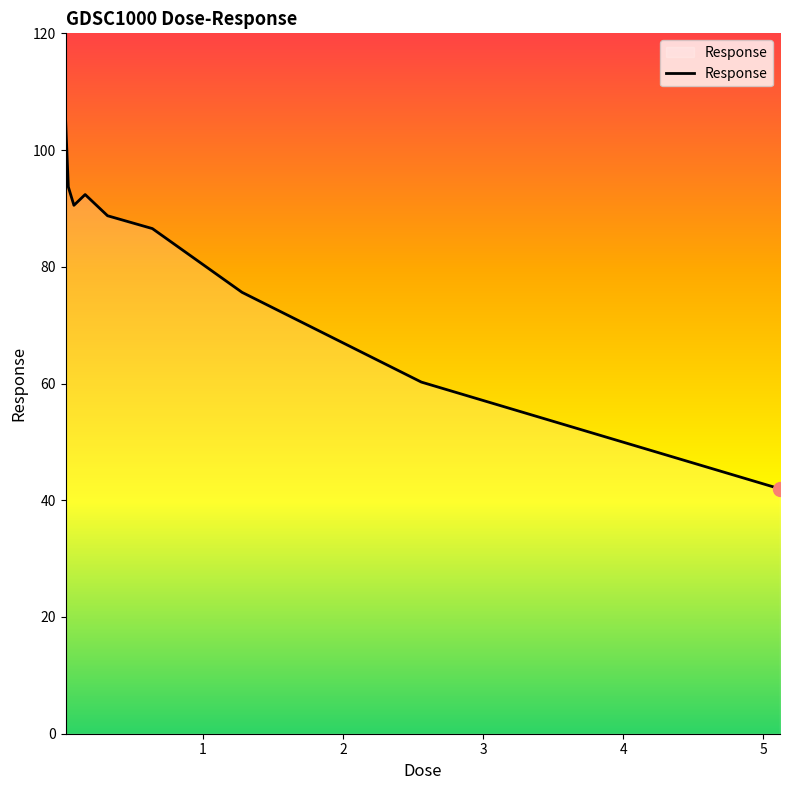

What is the minimum value shown in the chart?

42.0